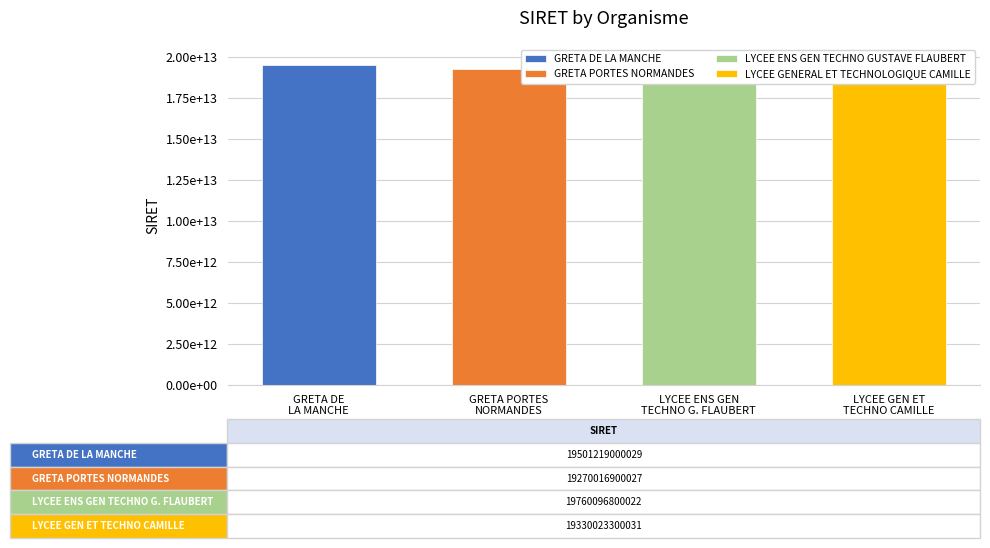

What is the difference between the values at LYCEE GENERAL ET TECHNOLOGIQUE CAMILLE and GRETA PORTES NORMANDES?

60006400004